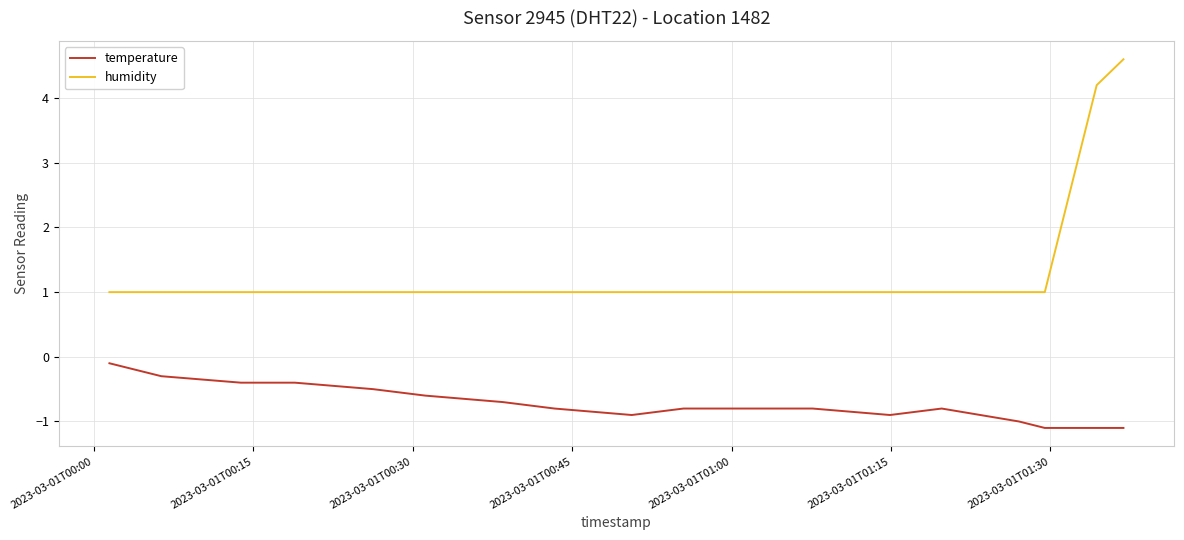

Reading left to right, list all the values displayed in this chart.

temperature: -0.1	-0.3	-0.4	-0.4	-0.5	-0.6	-0.7	-0.8	-0.9	-0.8	-0.8	-0.8	-0.9	-0.8	-1.0	-1.1	-1.1	-1.1
humidity: 1.0	1.0	1.0	1.0	1.0	1.0	1.0	1.0	1.0	1.0	1.0	1.0	1.0	1.0	1.0	1.0	4.2	4.6